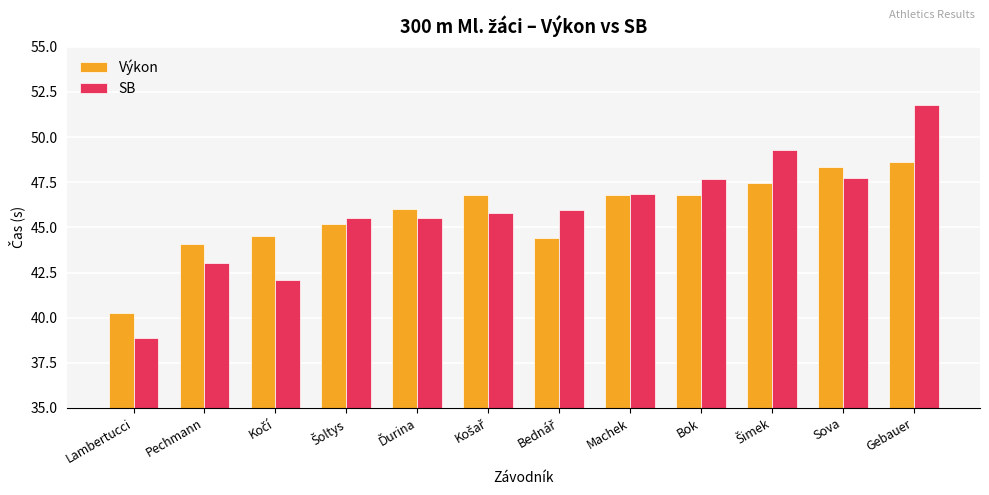

What is the maximum value for SB?

51.8